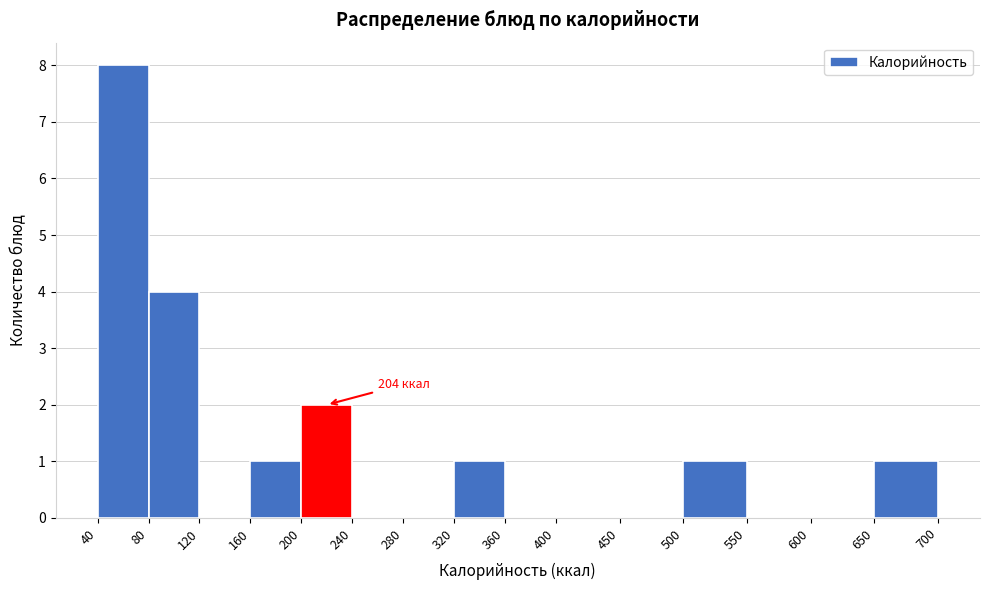

Which range on the x-axis has the tallest bar?

40 to 80